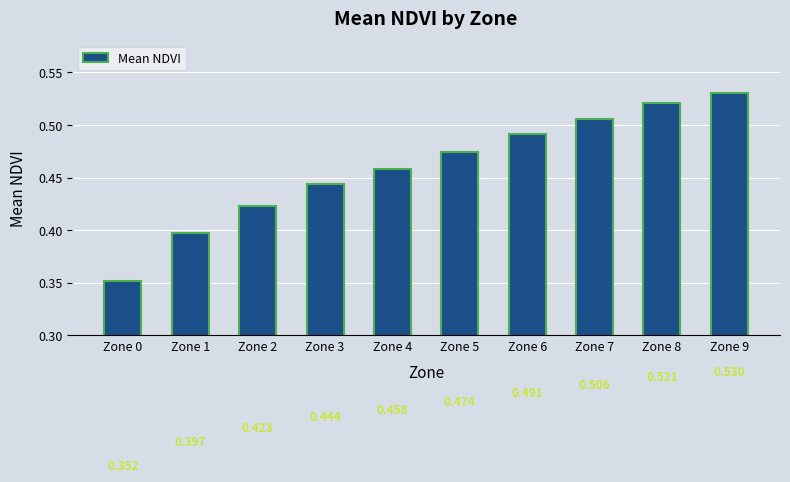

What is the value of the 1st bar from the left?

0.4